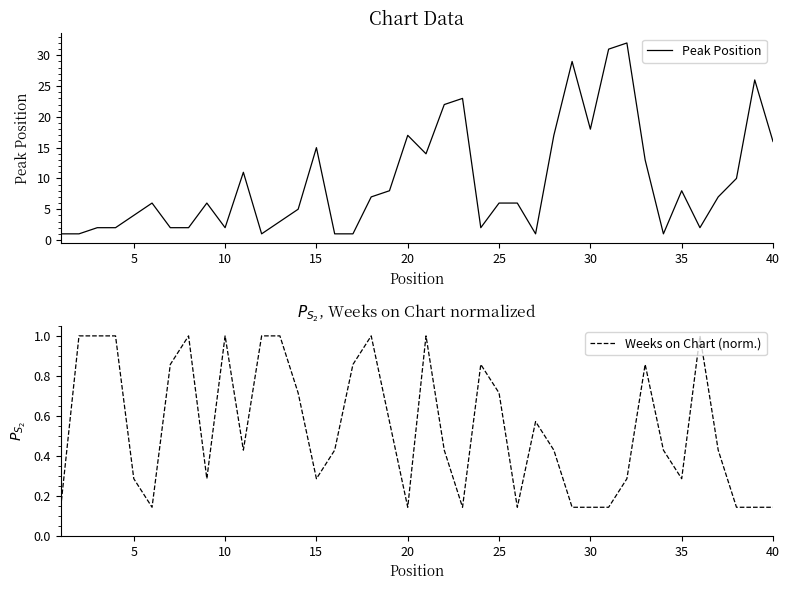

How many values in the Peak Position series exceed 6?

19